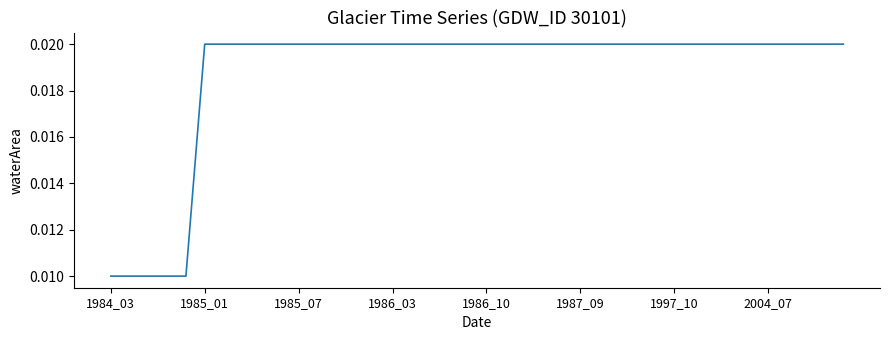

What is the label of the 3rd point from the left?

1985_07